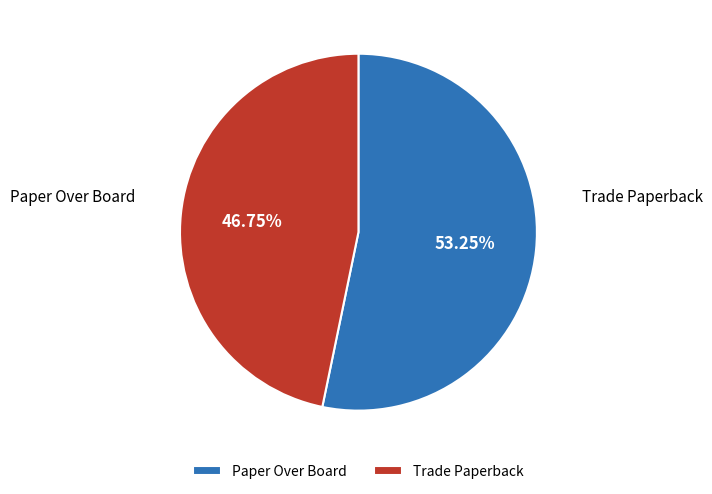

To the nearest percent, what is the difference between the largest and smallest slice percentages?

6%